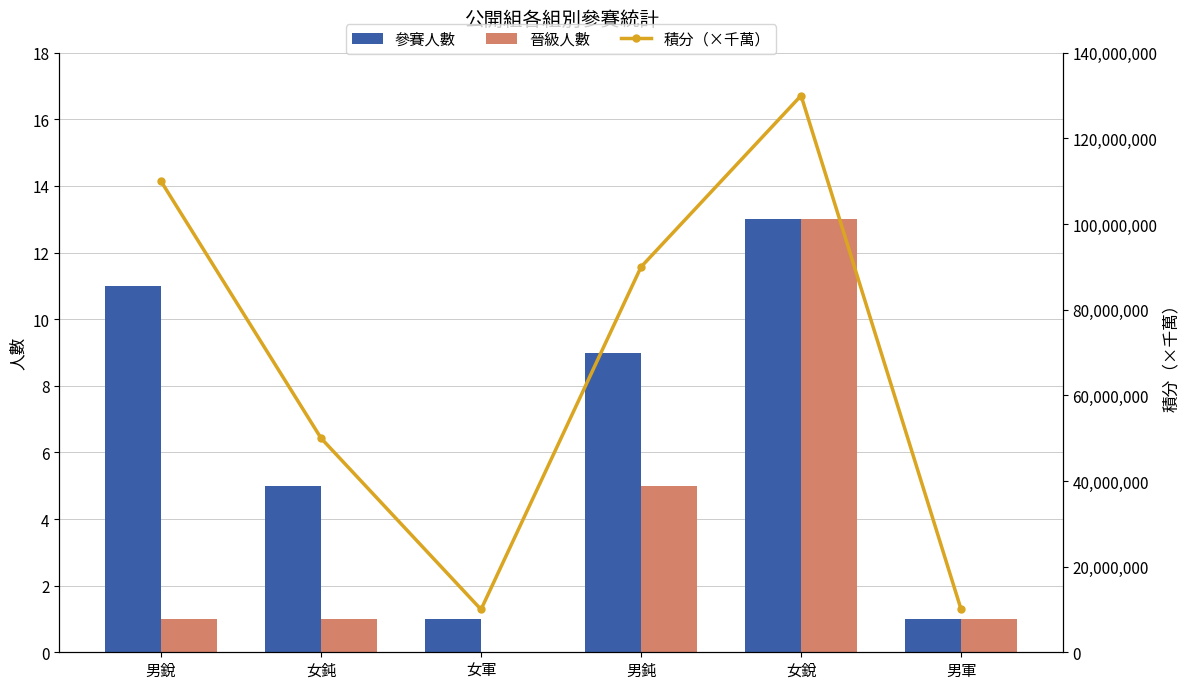

What is the sum of all 參賽人數 values?

40